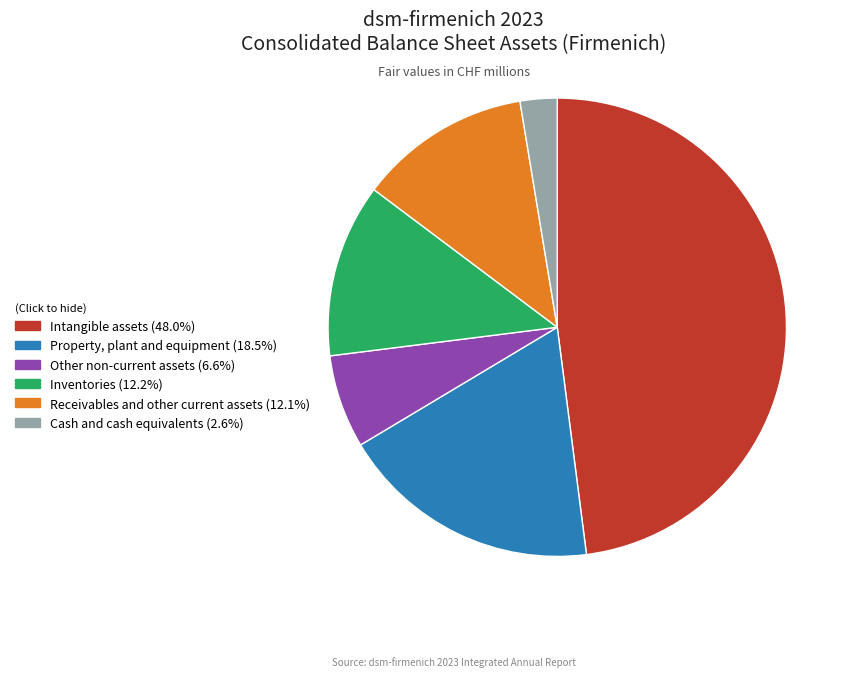

Is there a majority slice in this chart?

No